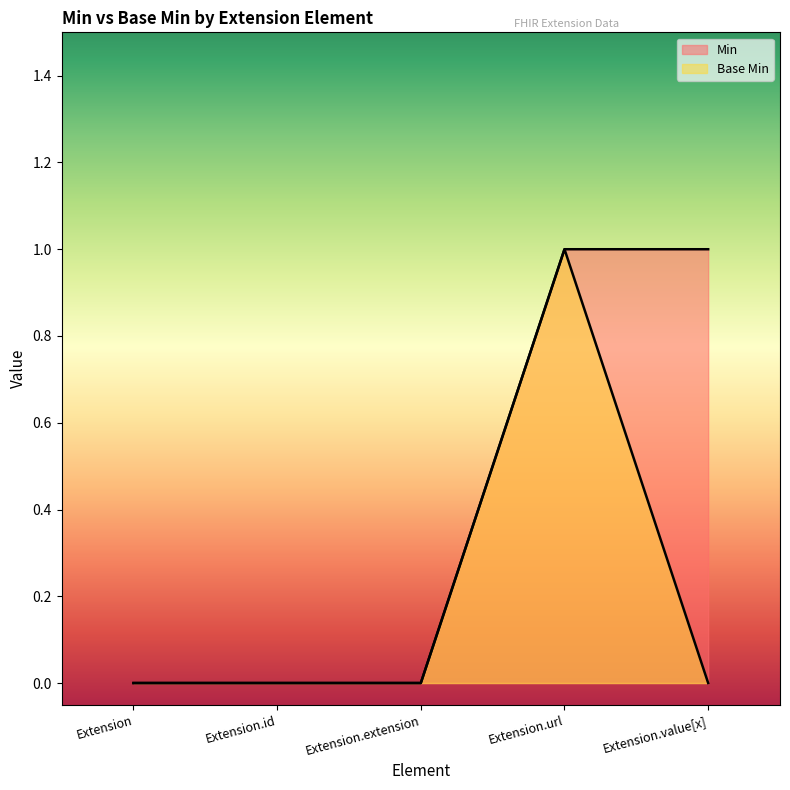

Is the value of Base Min at Extension.id greater than the value of Min at Extension.url?

No